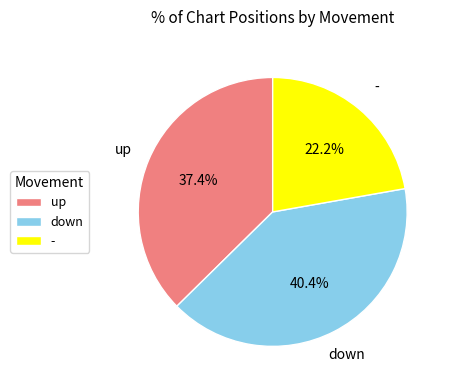

Rank the categories by value from lowest to highest.

-, up, down